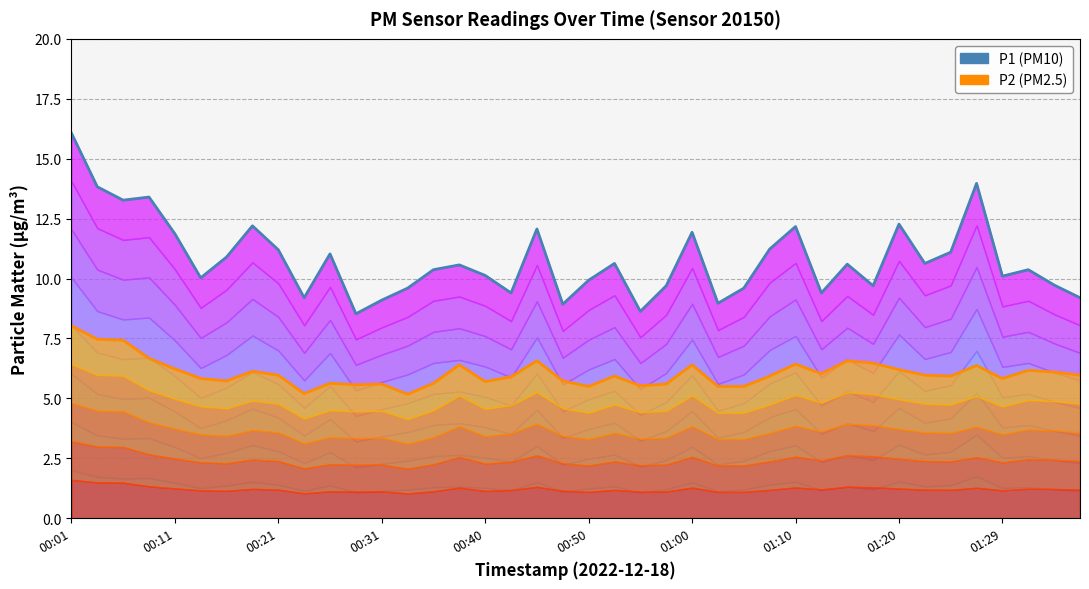

Does the chart display data point markers on the line(s)?

No